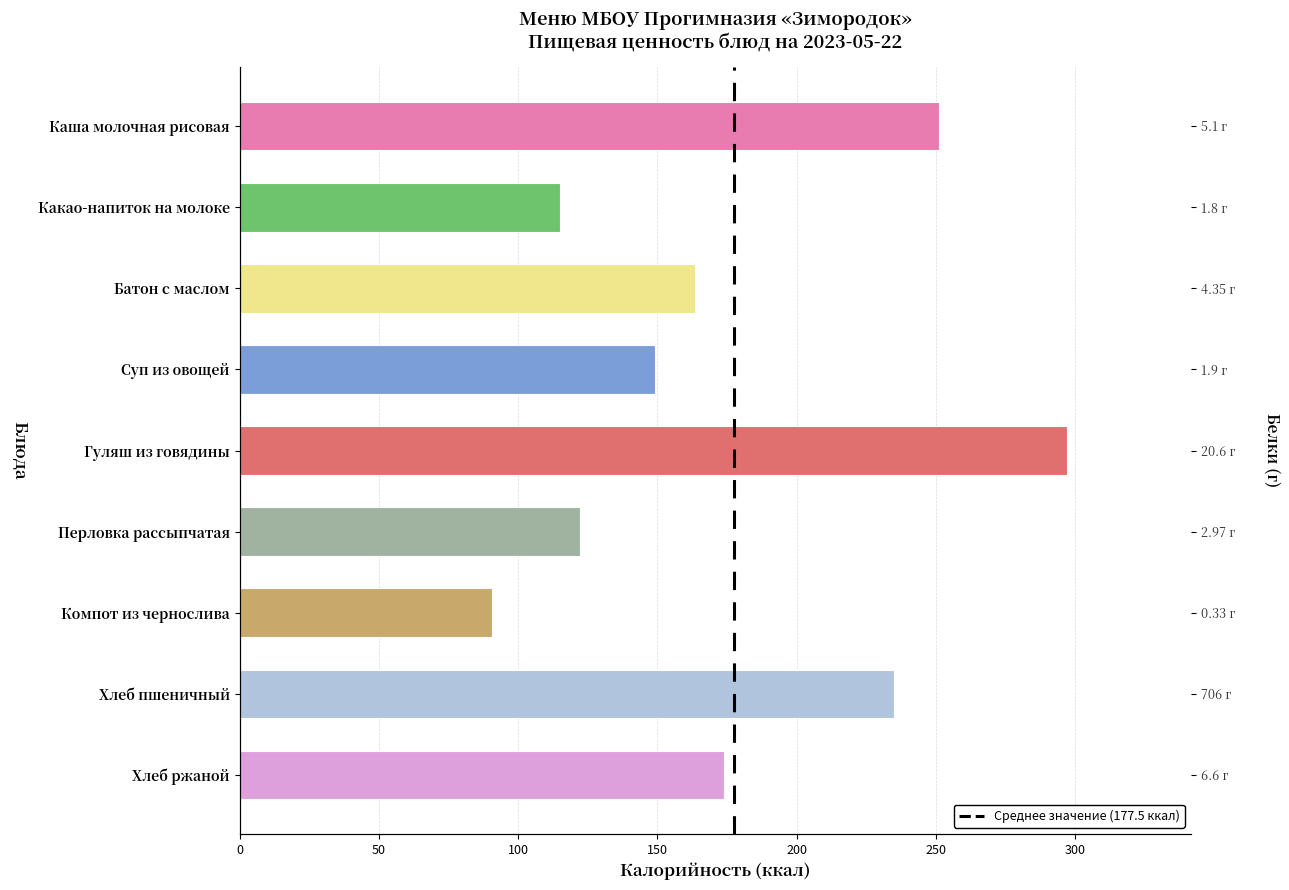

What is the value of the 3rd bar from the left?

163.6